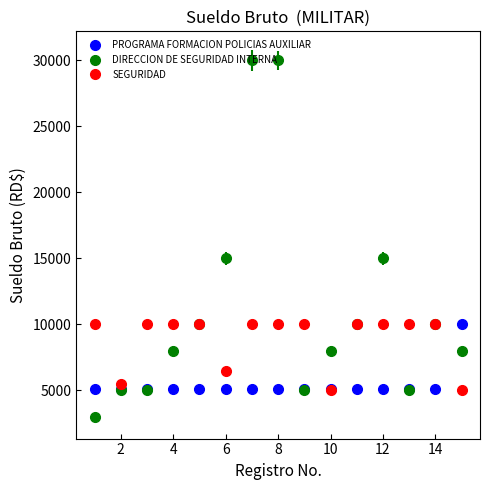

Which series has the largest total across all categories?

DIRECCION DE SEGURIDAD INTERNA